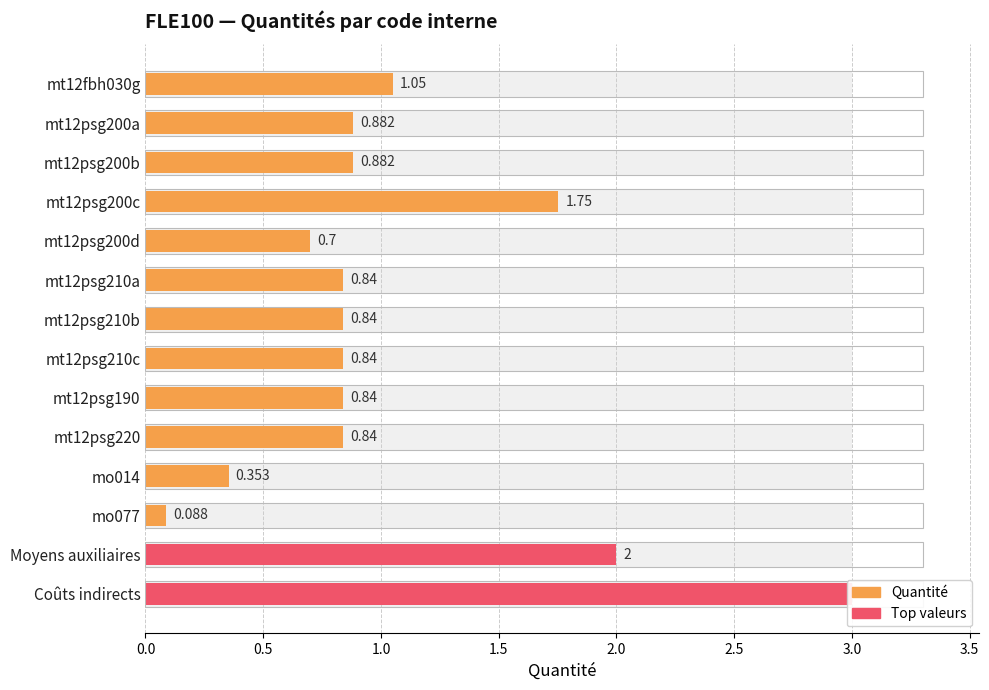

What value does the data have at mt12psg190?

0.8